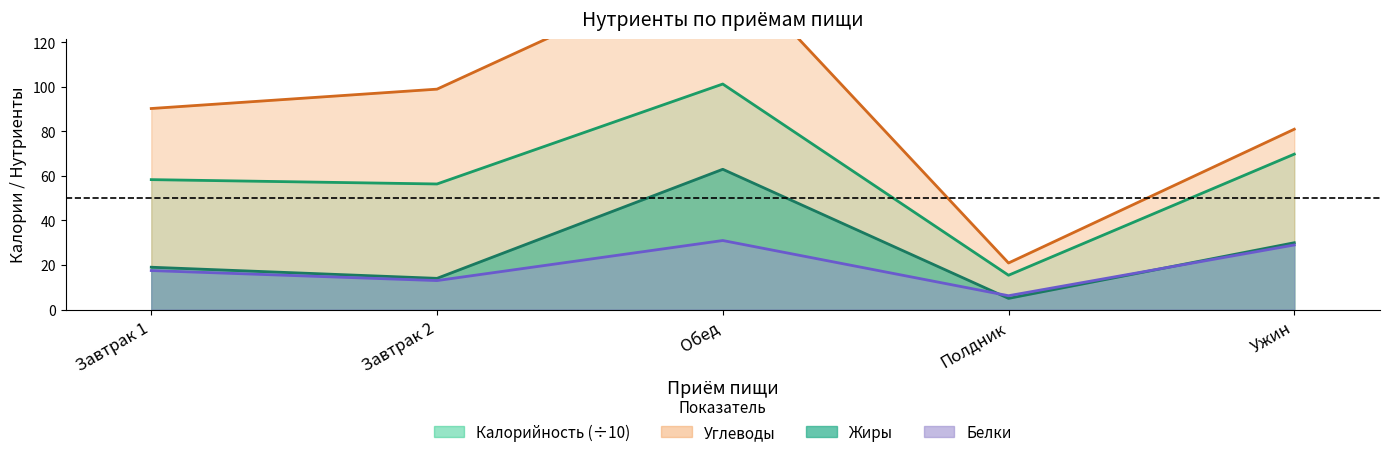

At which label does Fats reach its minimum?

Полдник